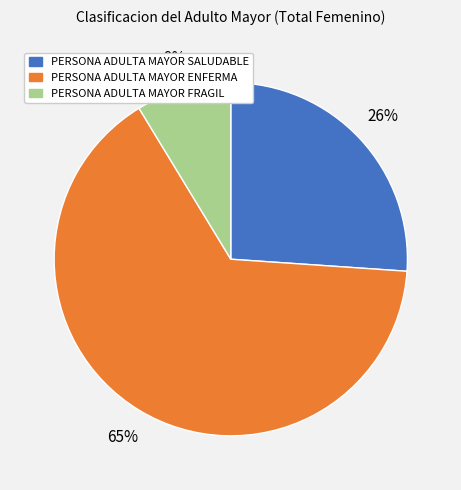

To the nearest percent, what is the average slice percentage?

33%